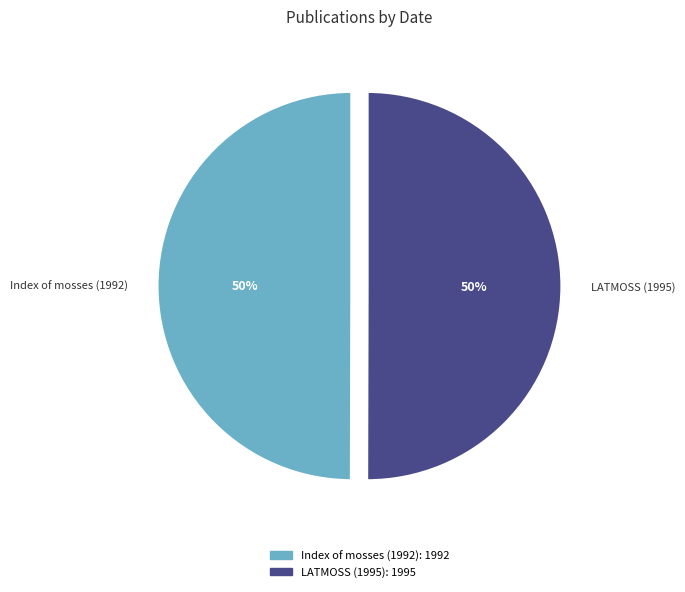

What is the ratio of the value at LATMOSS (1995) to the value at Index of mosses (1992)?

1.0